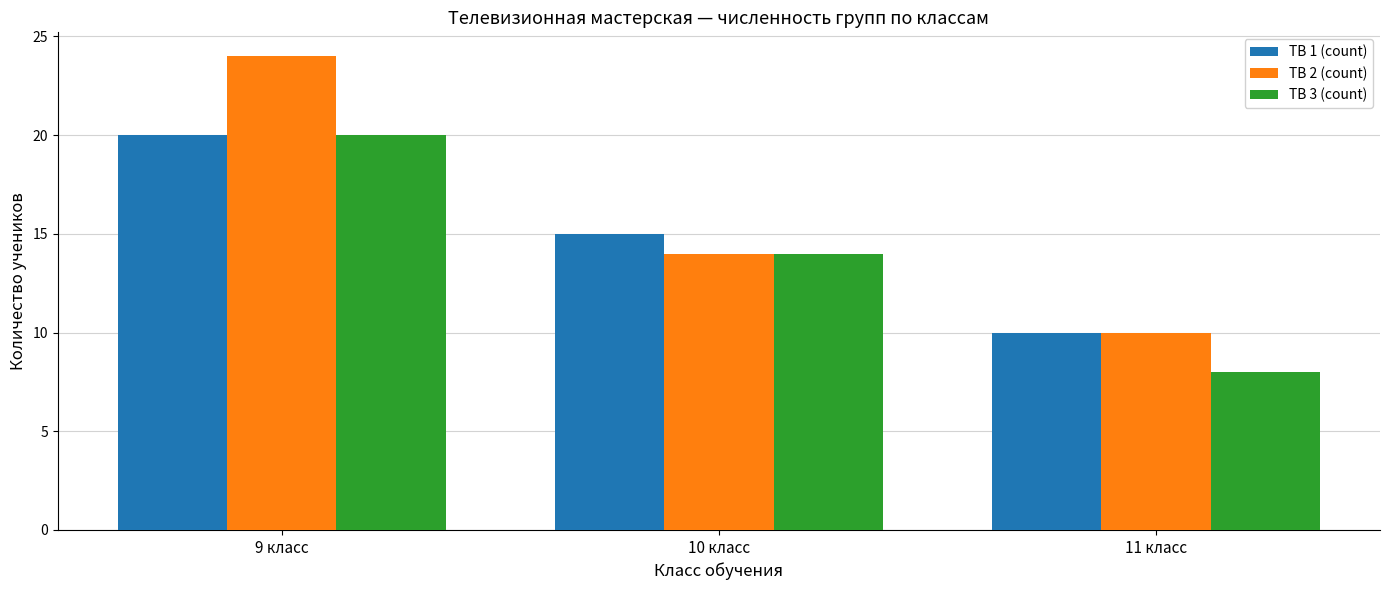

Between 9 класс and 11 класс, which series saw the biggest shift?

ТВ 2 (count)